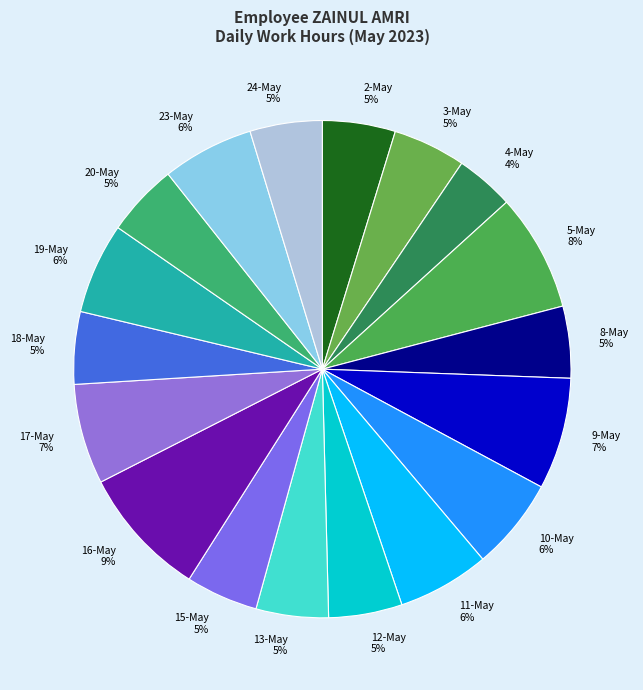

Does 20-May account for over 50% of the chart?

No